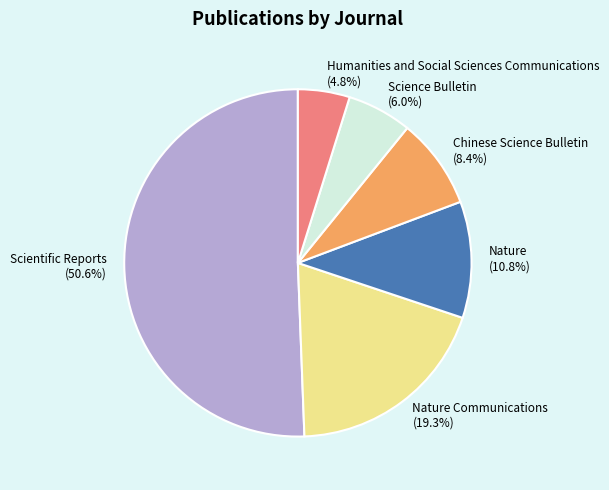

Which category has the smallest portion of the pie?

Humanities and Social Sciences Communications